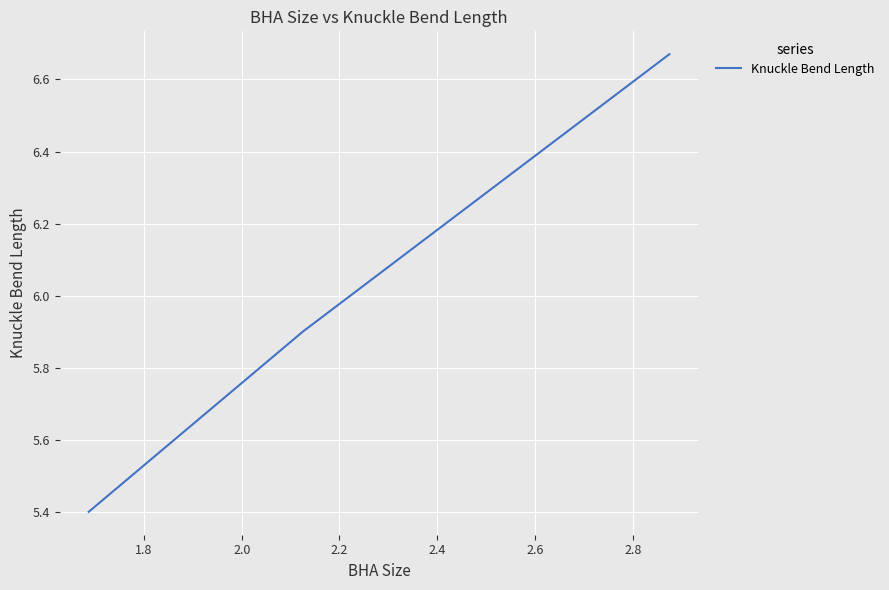

What is the sum of all values?

18.0